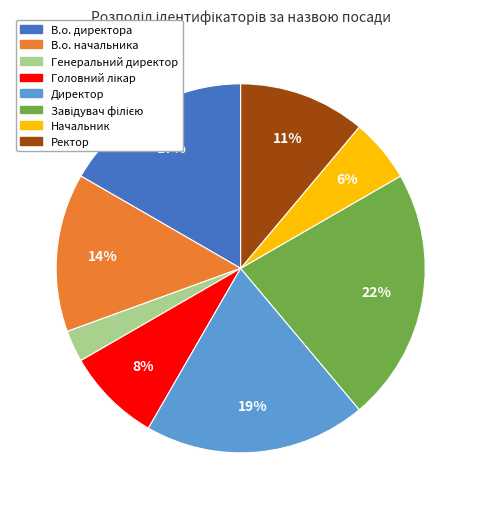

The Ректор slice represents 1% of the pie. True or false?

False